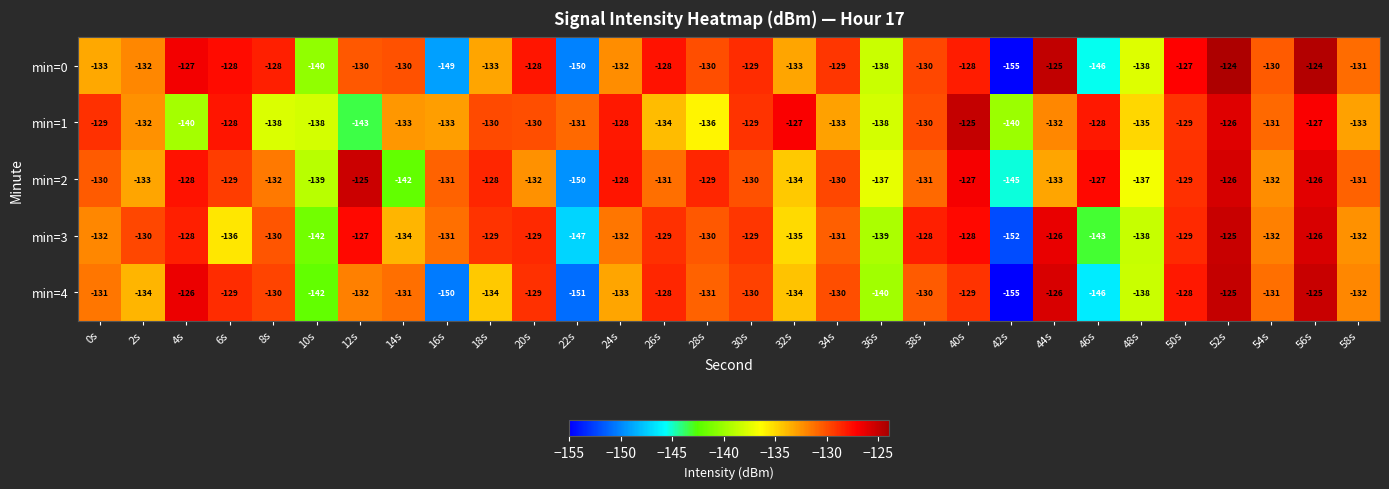

At which category is the sum across all series the highest?

52s